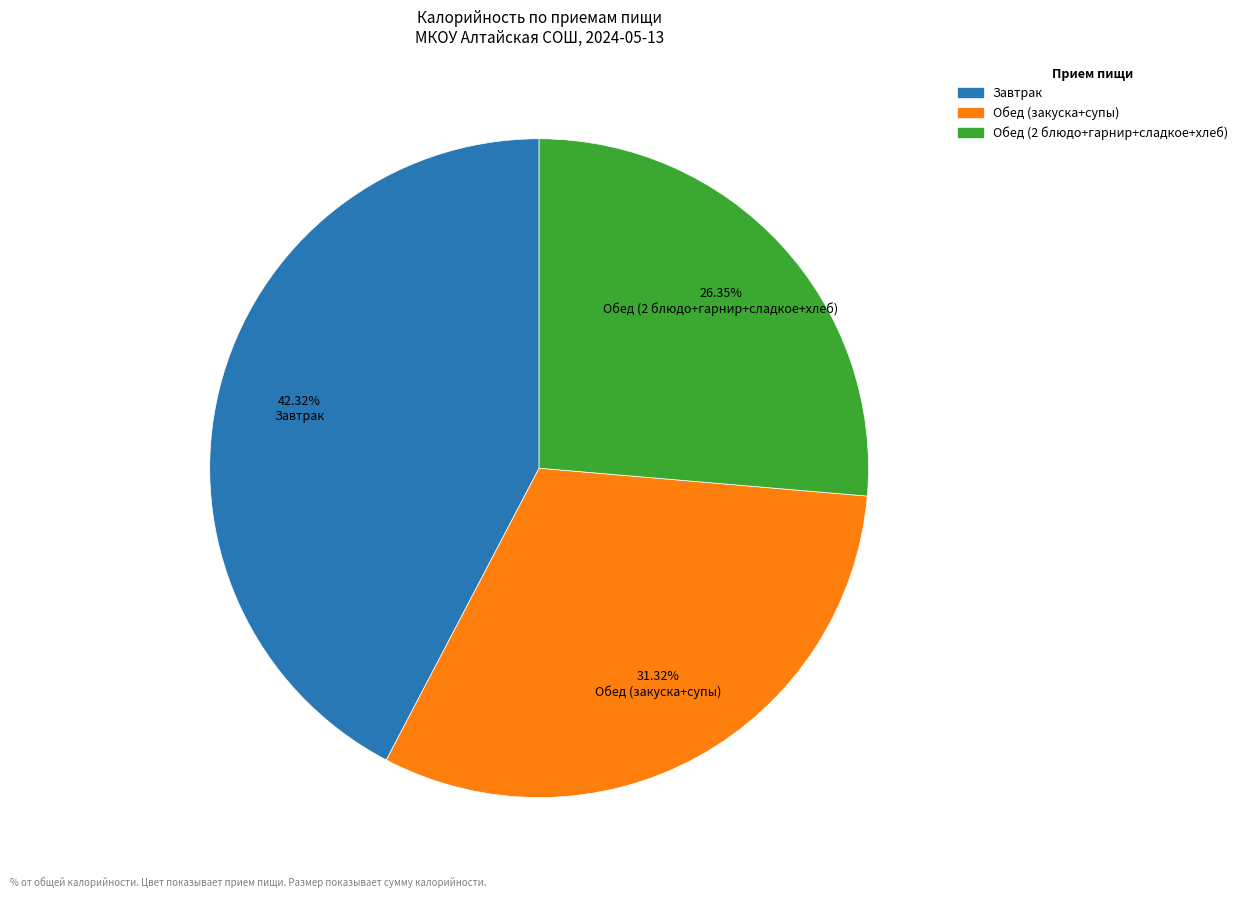

Is there a majority slice in this chart?

No